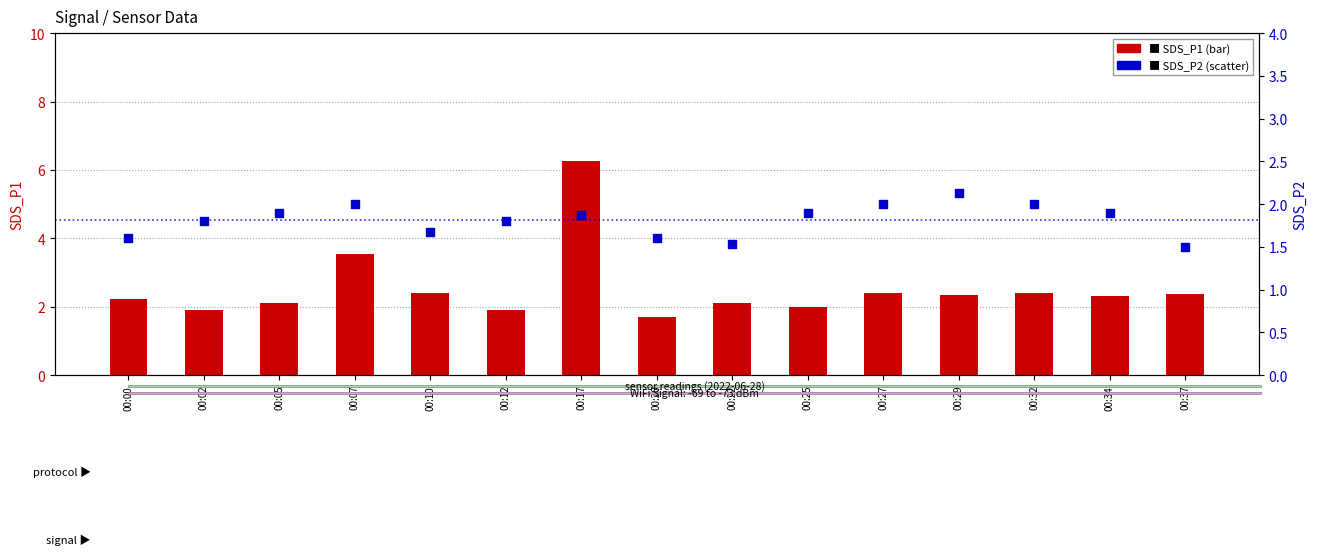

What is the total value across all series at 00:34?

4.2